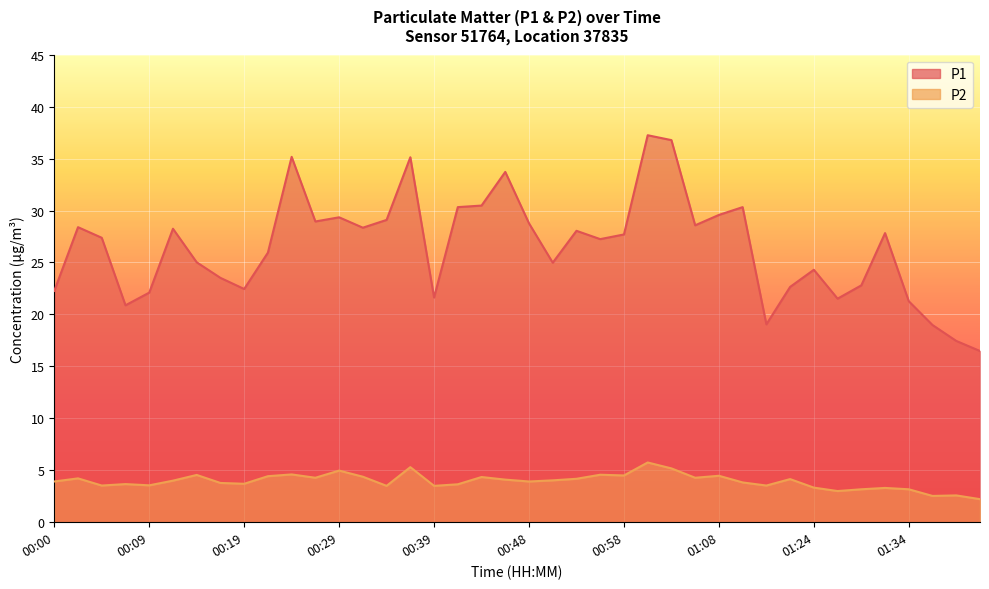

The P1 series shows 43.6 at 00:48. True or false?

False